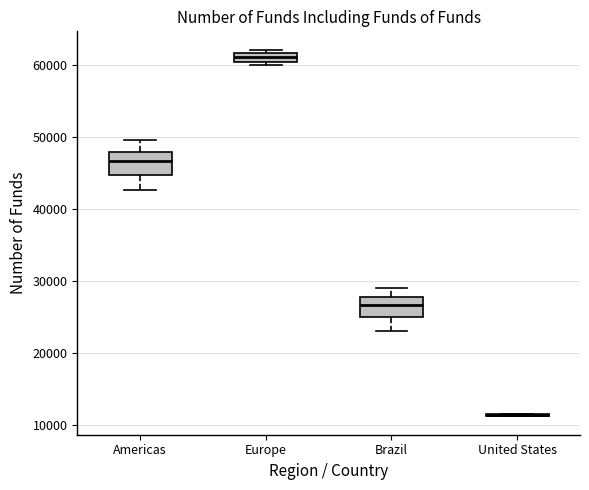

Where is the lower edge of the box for Europe on the y-axis? The values are not printed on the chart, so give them approximately, as read against the axis.

60000